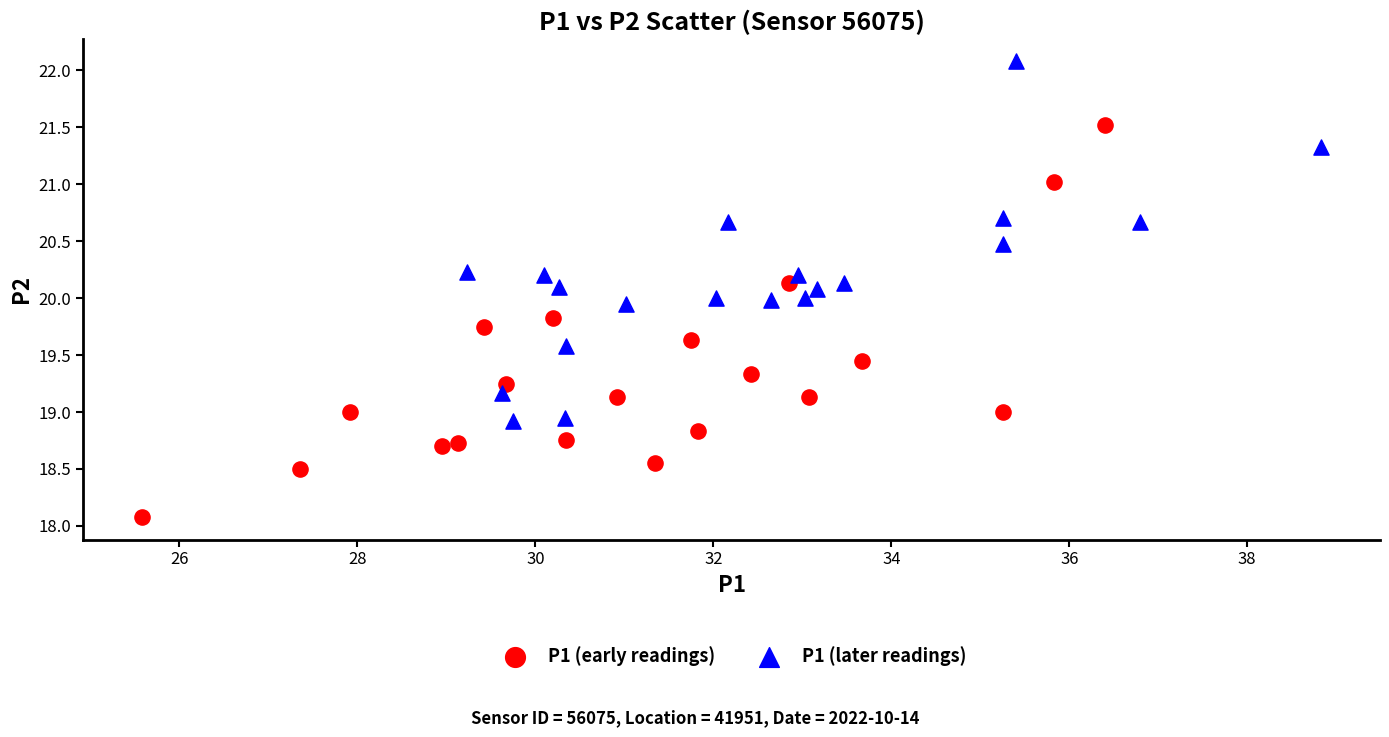

What are all the series names shown in the legend?

P1 (early readings), P1 (later readings)